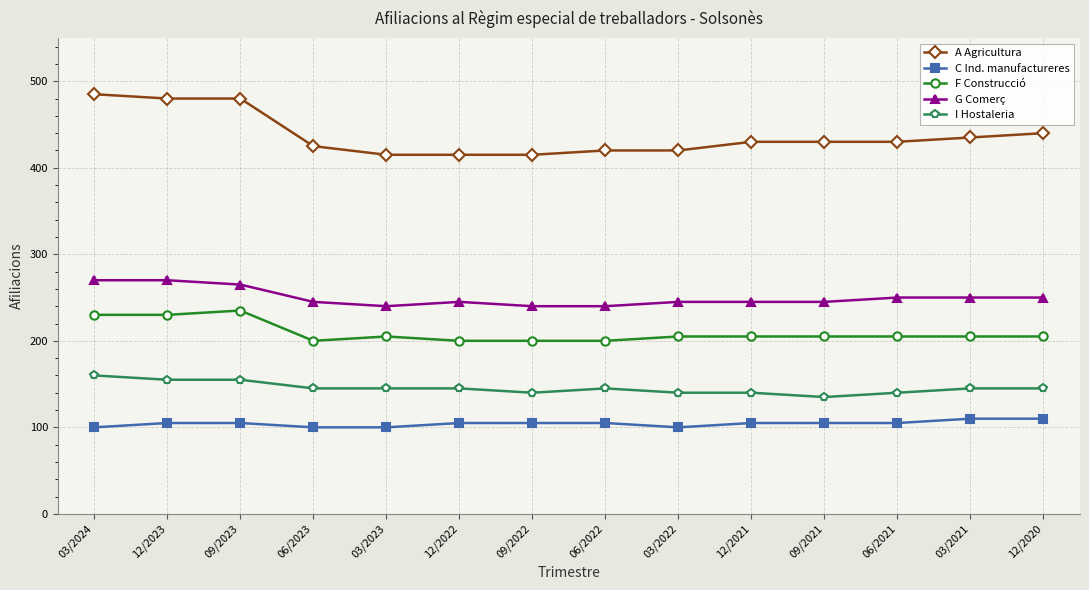

What is the approximate value of F Construcció at 06/2022, to the nearest 5?

200